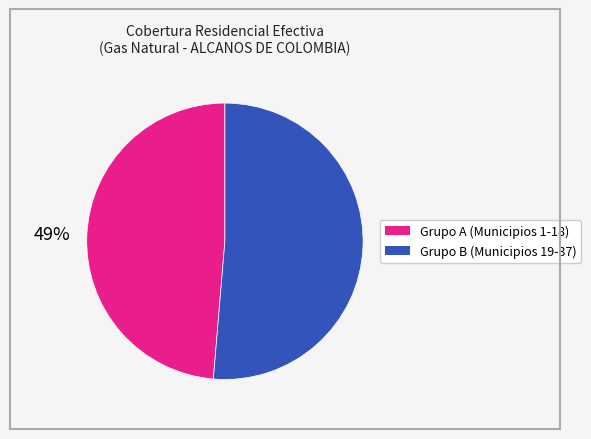

To the nearest percent, what is the average slice percentage?

50%